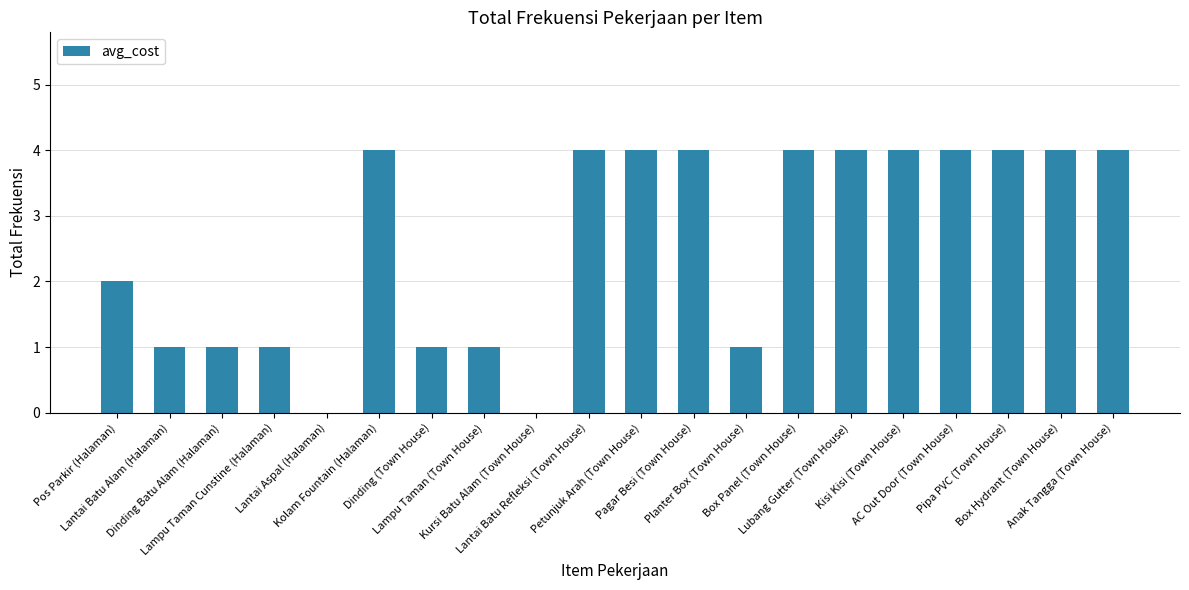

True or false: the data shows -1 at Kursi Batu Alam (Town House).

False